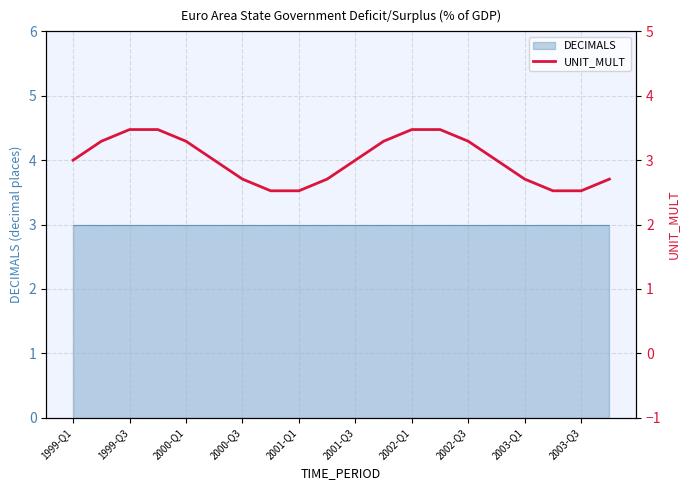

Where is the data nearest to the value 3?

1999-Q1